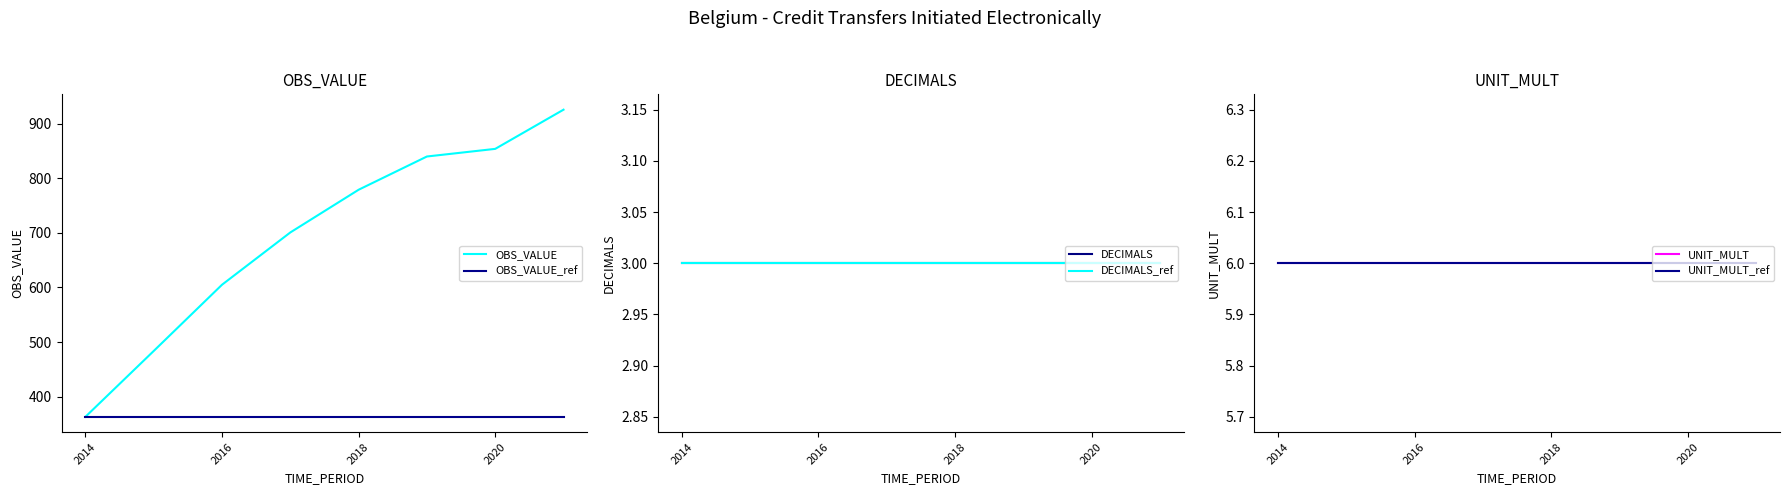

Is it true that OBS_VALUE_ref equals 363.3 at 2020?

True